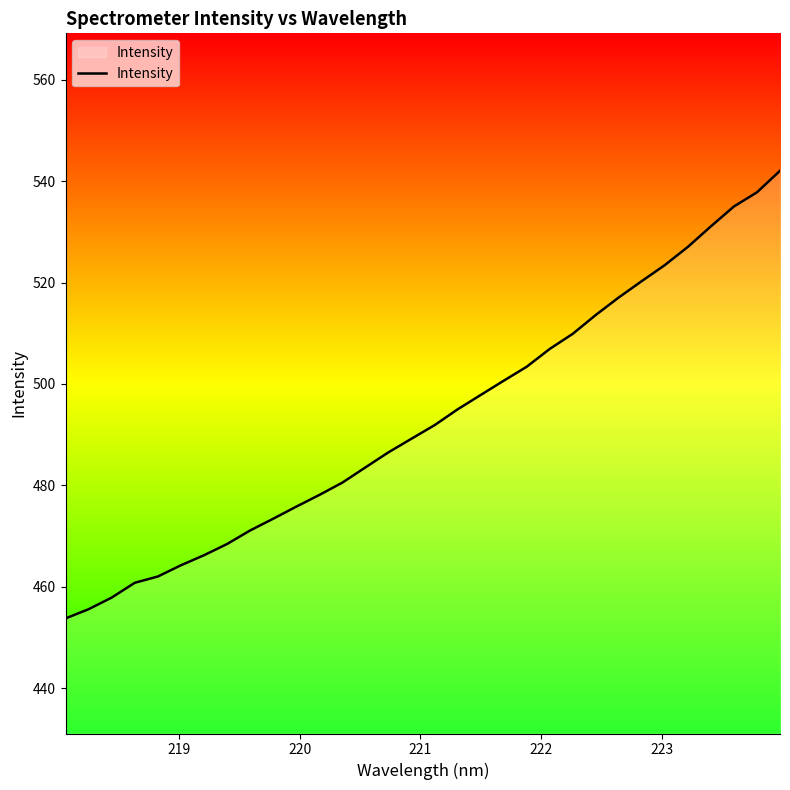

What is the maximum value shown in the chart?

542.0